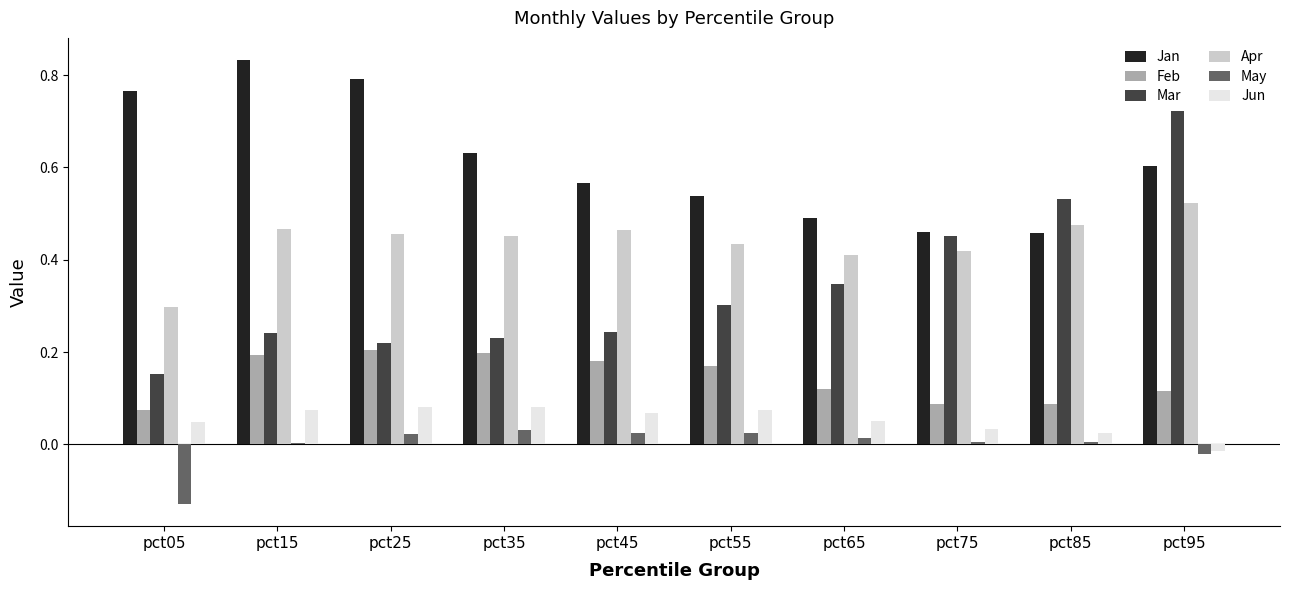

Is it true that Jan equals 0.3 at pct45?

False